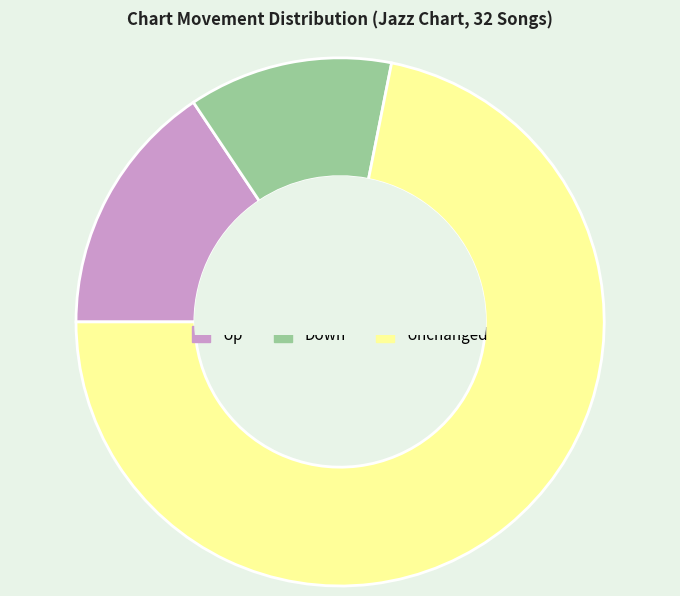

Is there a majority slice in this chart?

Yes